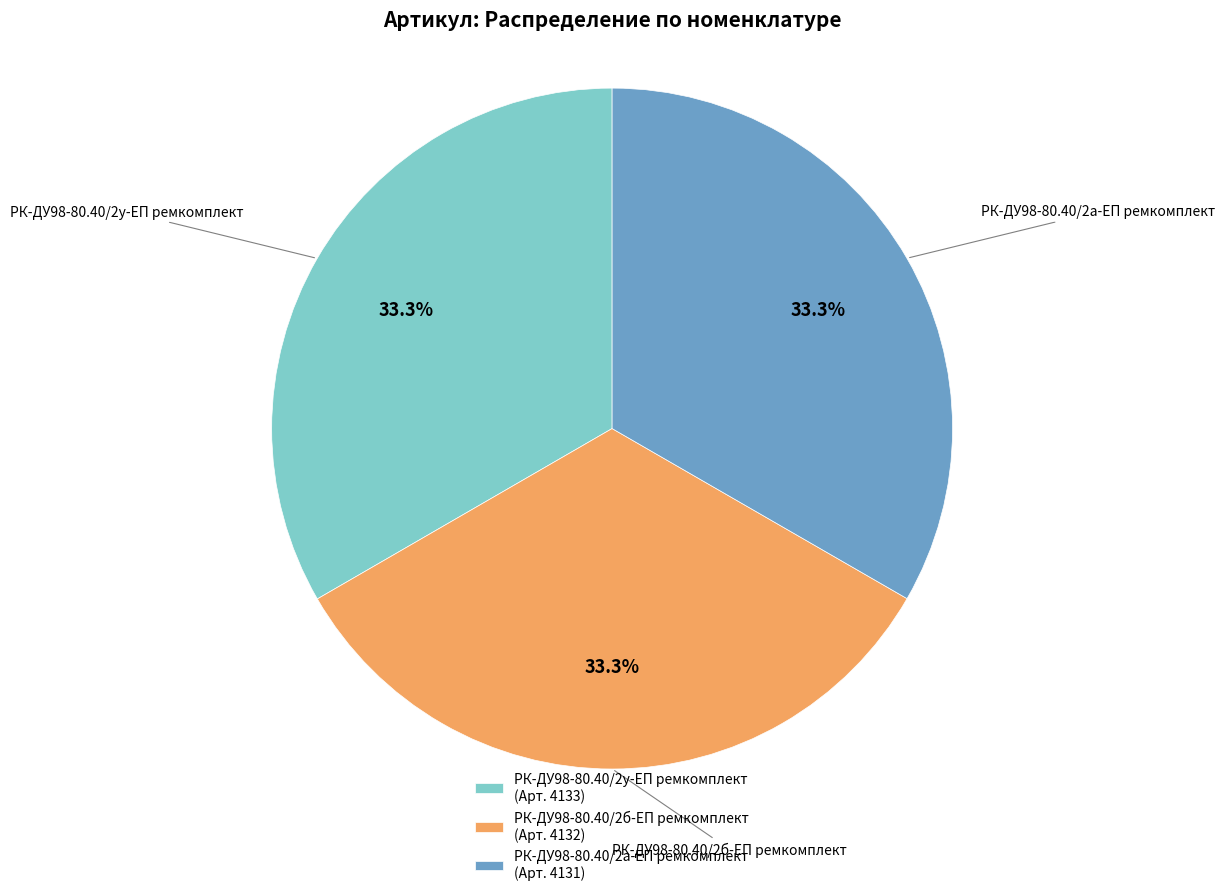

Combined, what portion of the pie is РК-ДУ98-80.40/2а-ЕП ремкомплект and РК-ДУ98-80.40/2у-ЕП ремкомплект?

66.7%